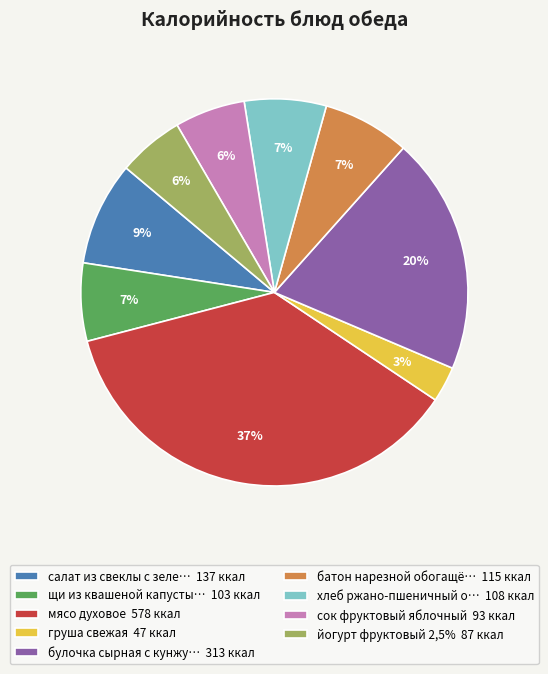

The груша свежая 47 ккал slice represents 3% of the pie. True or false?

True